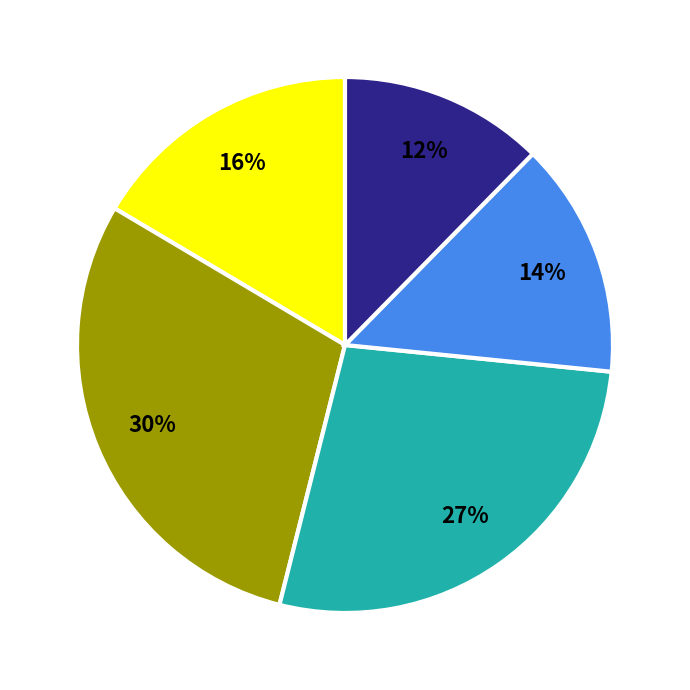

Is there any slice that represents more than half of the pie?

No